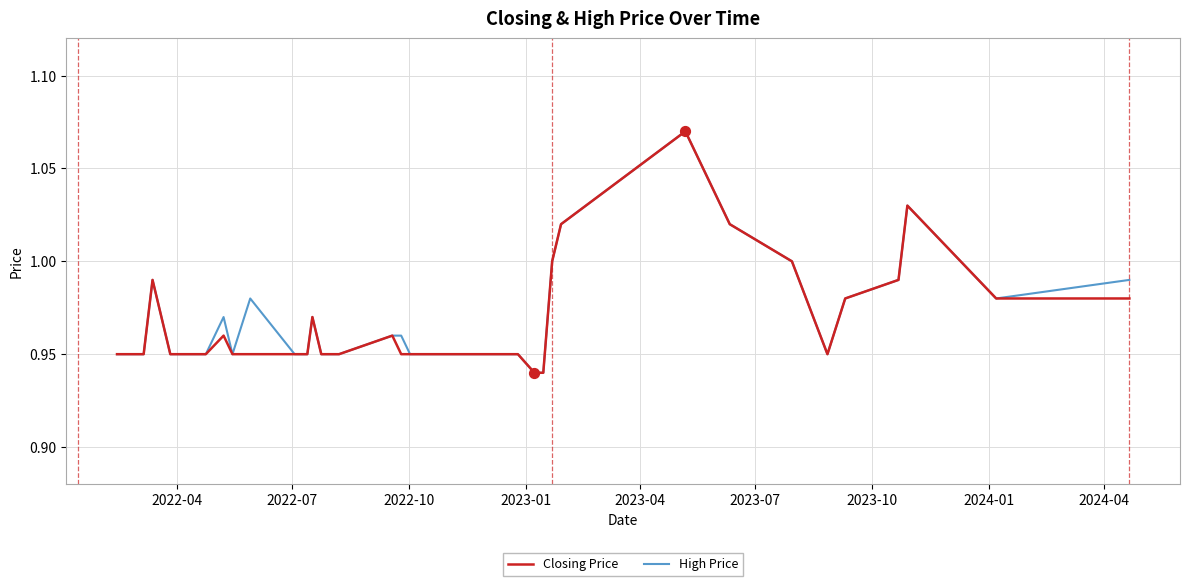

How many lines are shown in the chart?

2